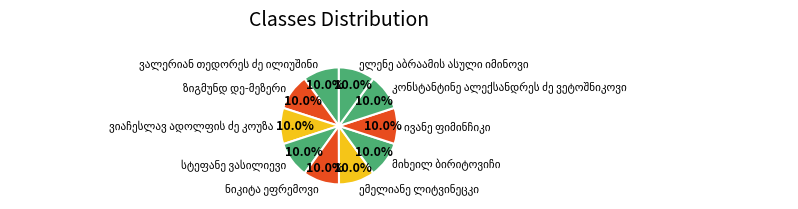

How many slices are in this pie chart?

10